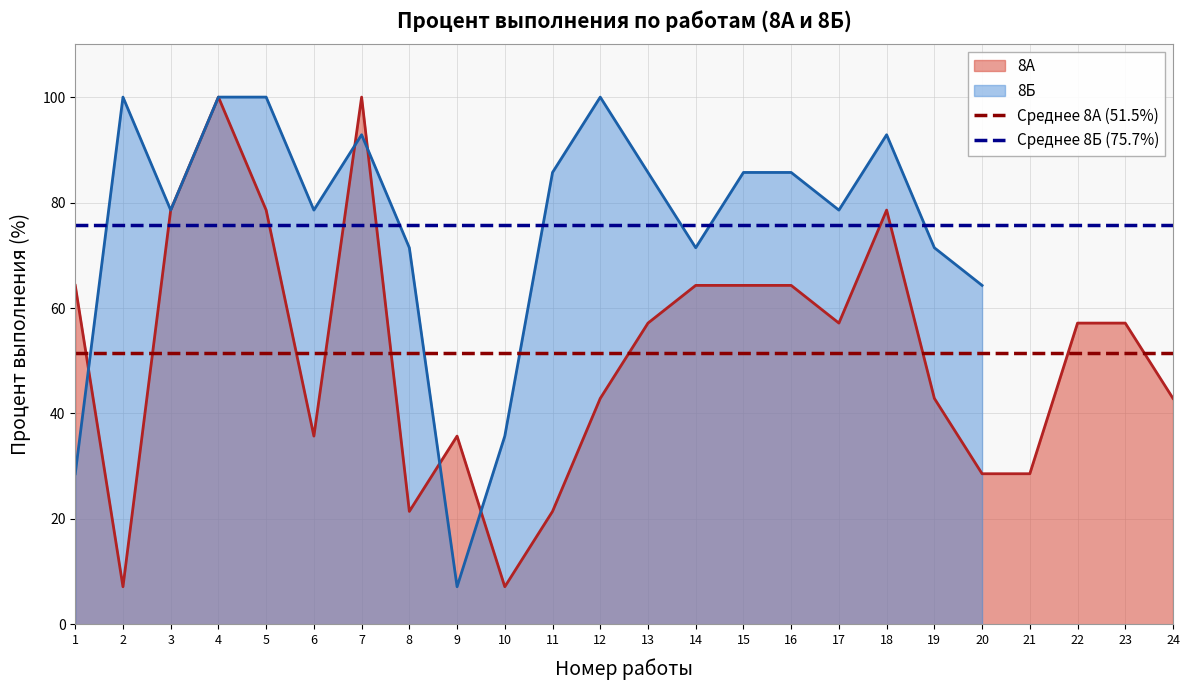

What is the minimum value for 8А?

7.1